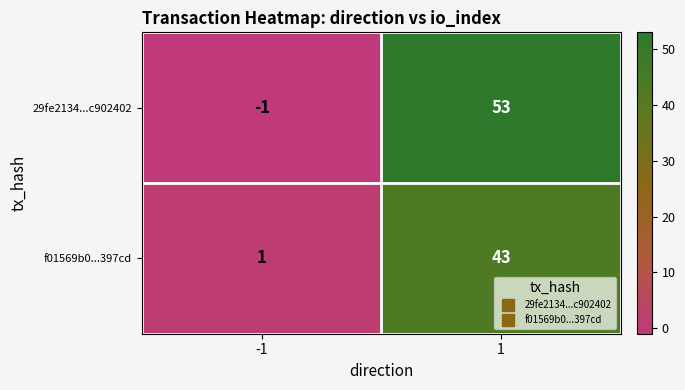

What is the highest value of the f01569b0...397cd series?

43